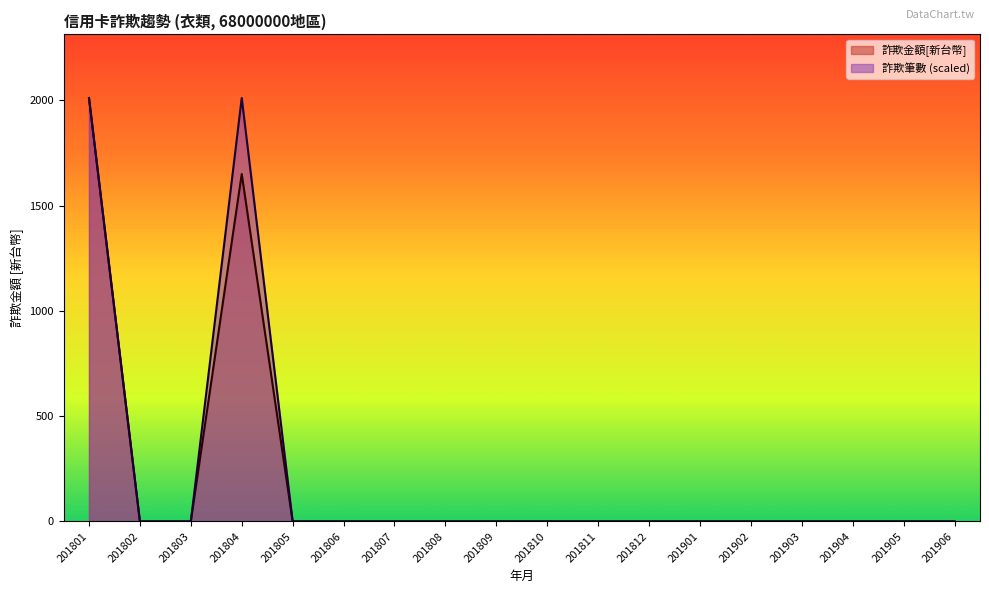

Rank the series by their maximum value, from lowest to highest.

詐欺金額[新台幣], 詐欺筆數